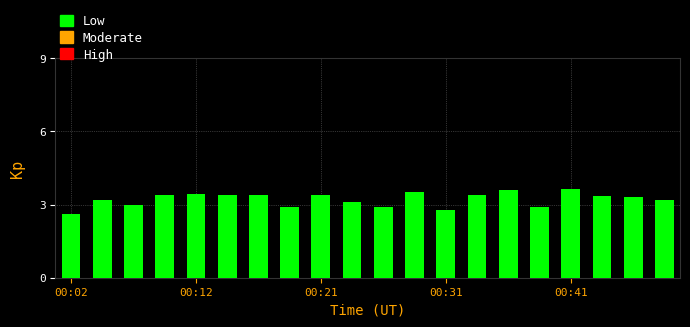

Does the chart contain stacked bars?

No